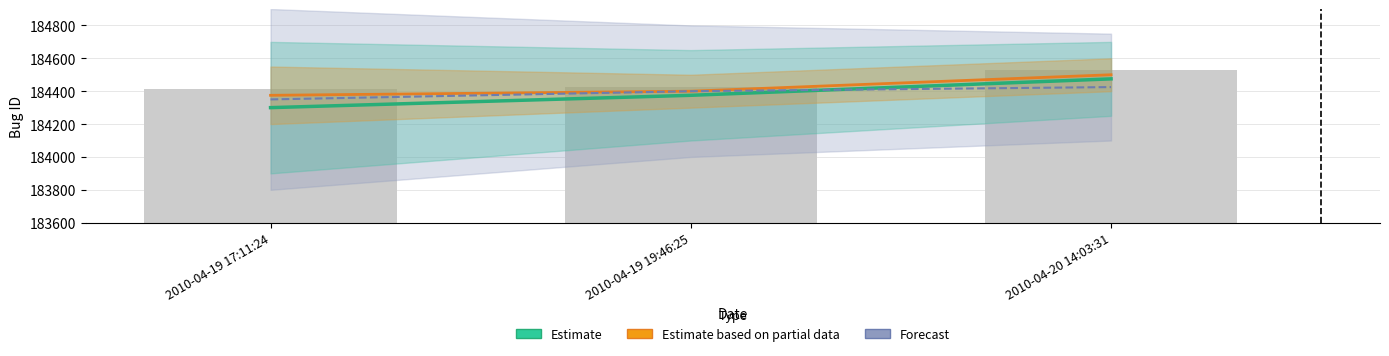

What is the value of the 3rd bar from the left?

184529